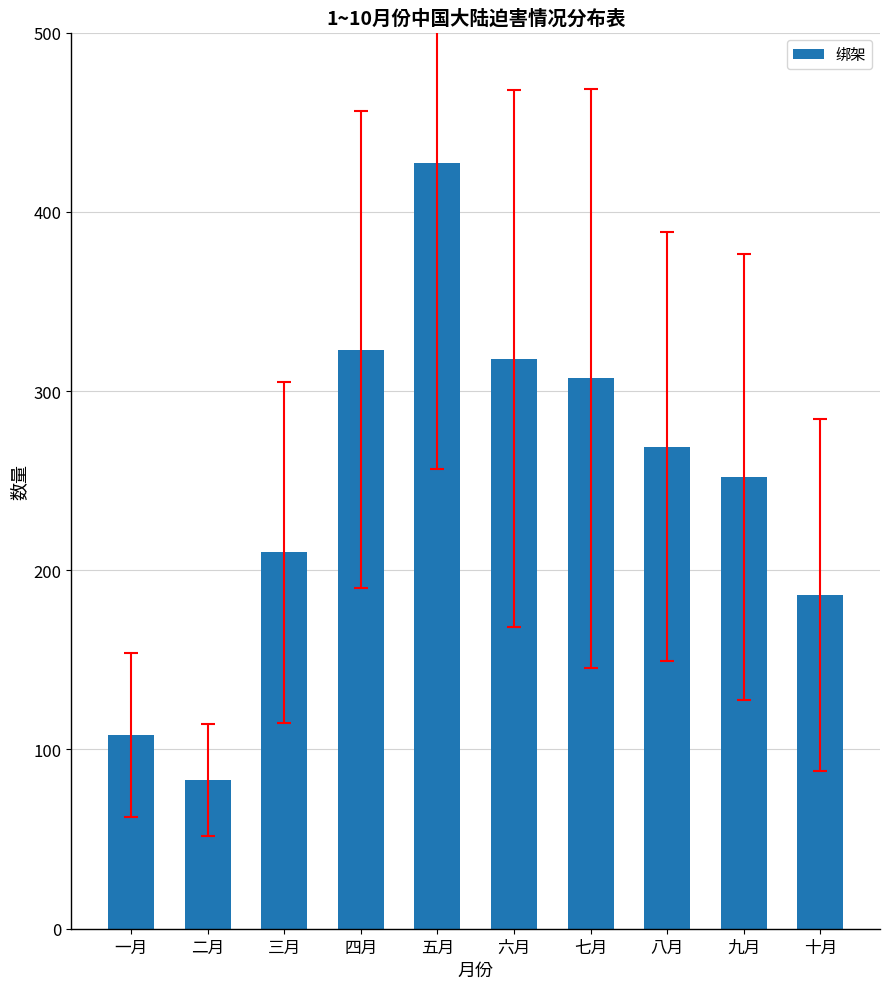

Where is the data nearest to the value 255?

九月